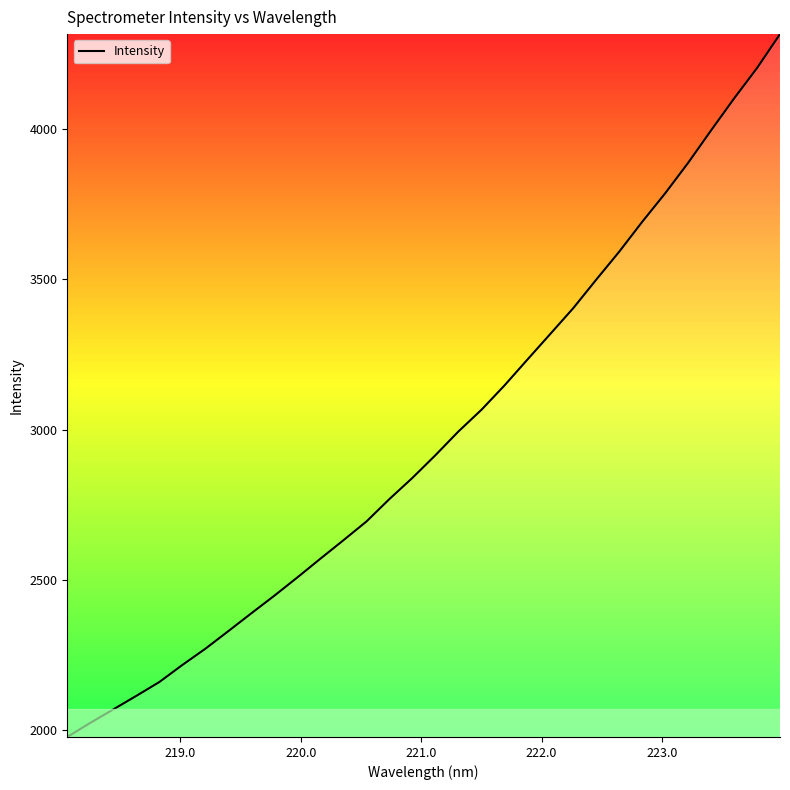

What is the difference between the maximum and minimum values?

2339.8